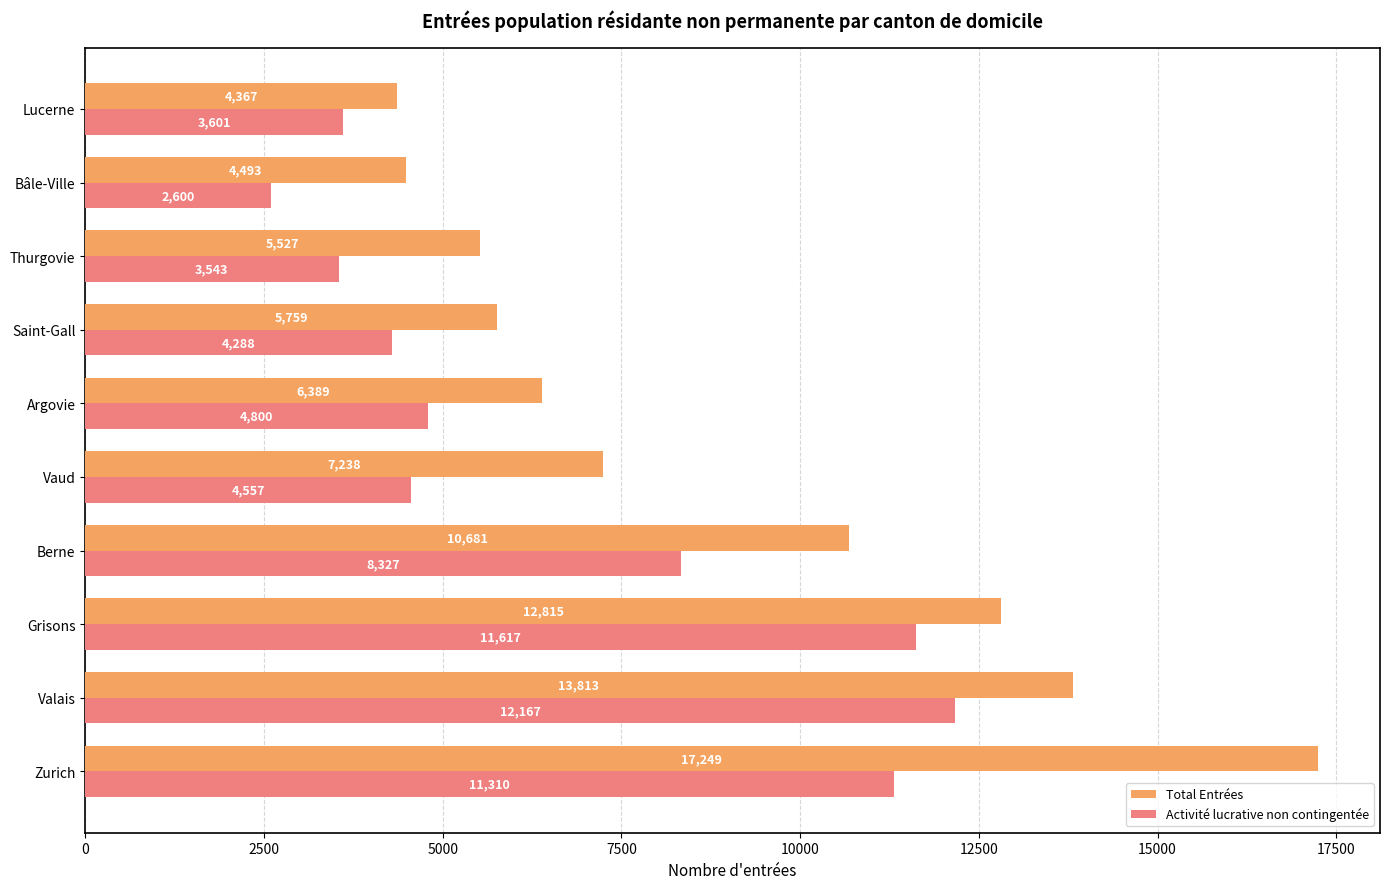

The value of Total Entrées at Zurich is 17249. True or false?

True